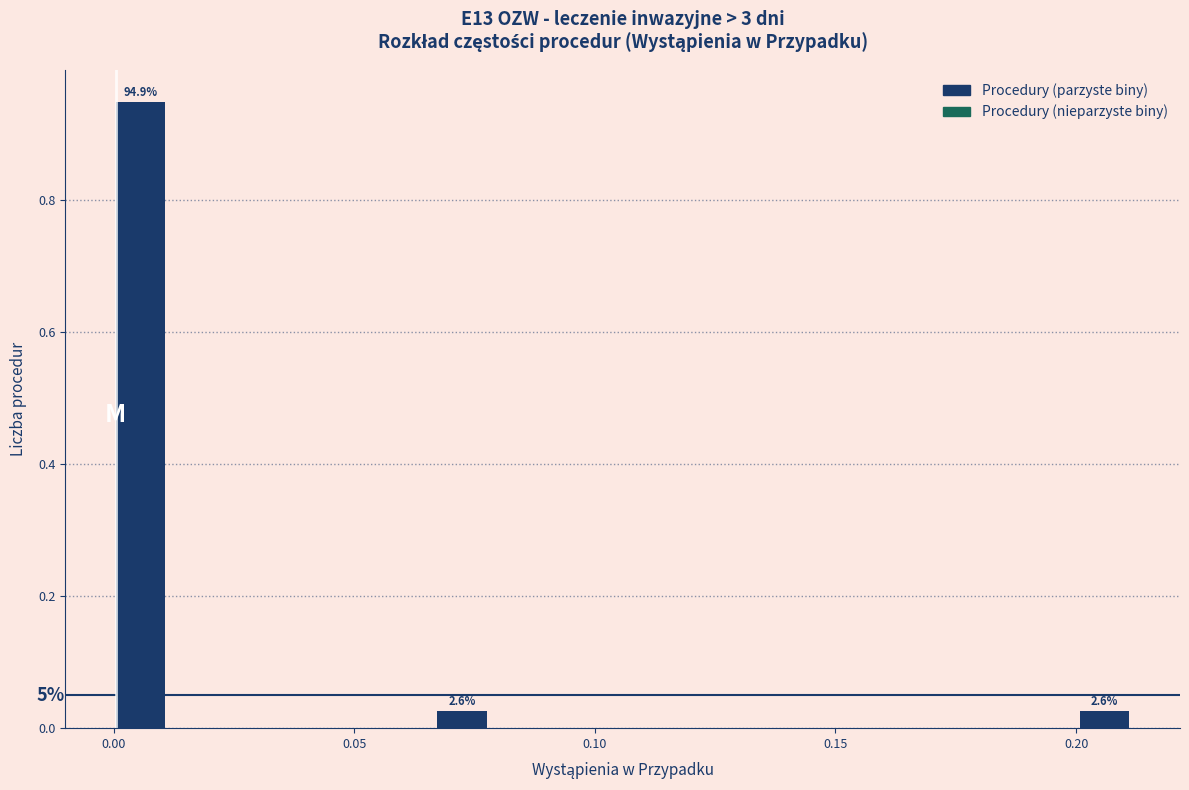

Read against the x-axis, roughly where is the centre of the tallest bar?

0.005